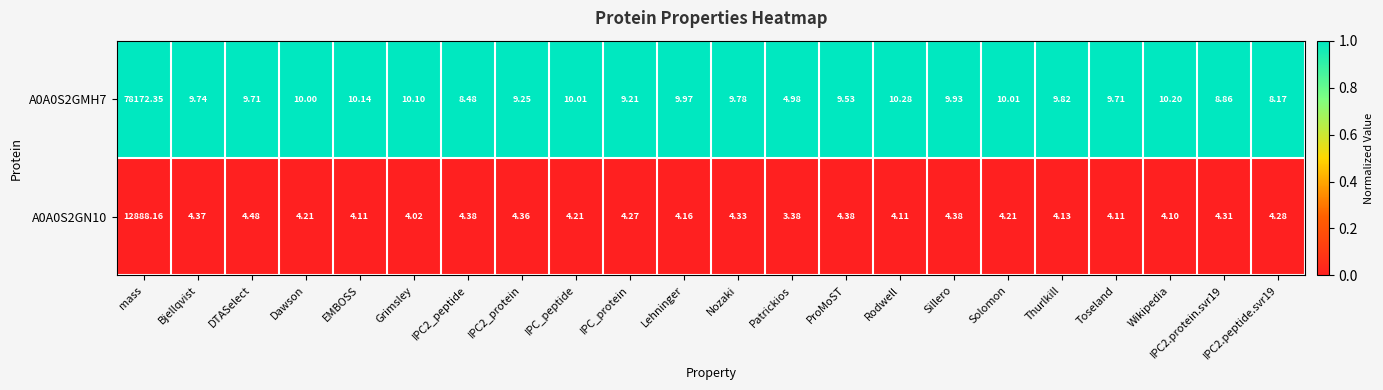

Rank the series by their maximum value, from highest to lowest.

A0A0S2GMH7, A0A0S2GN10